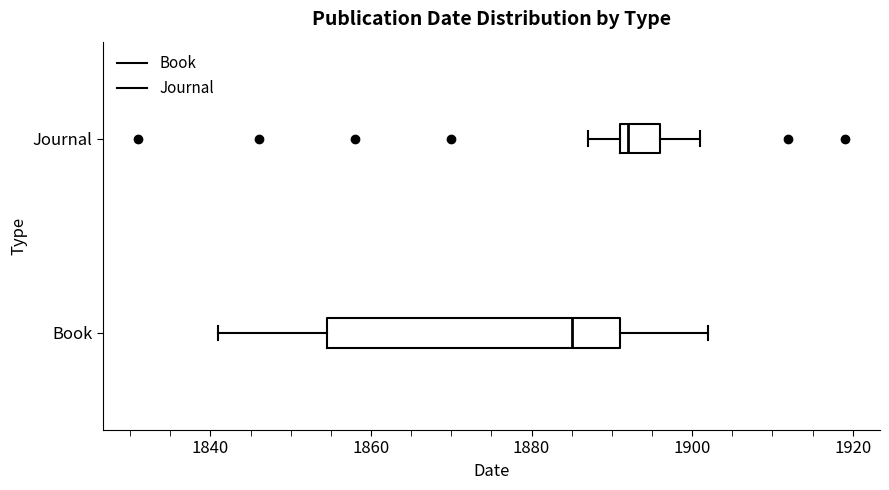

Where does the left whisker of the box for Journal end on the x-axis? The values are not printed on the chart, so give them approximately, as read against the axis.

1888